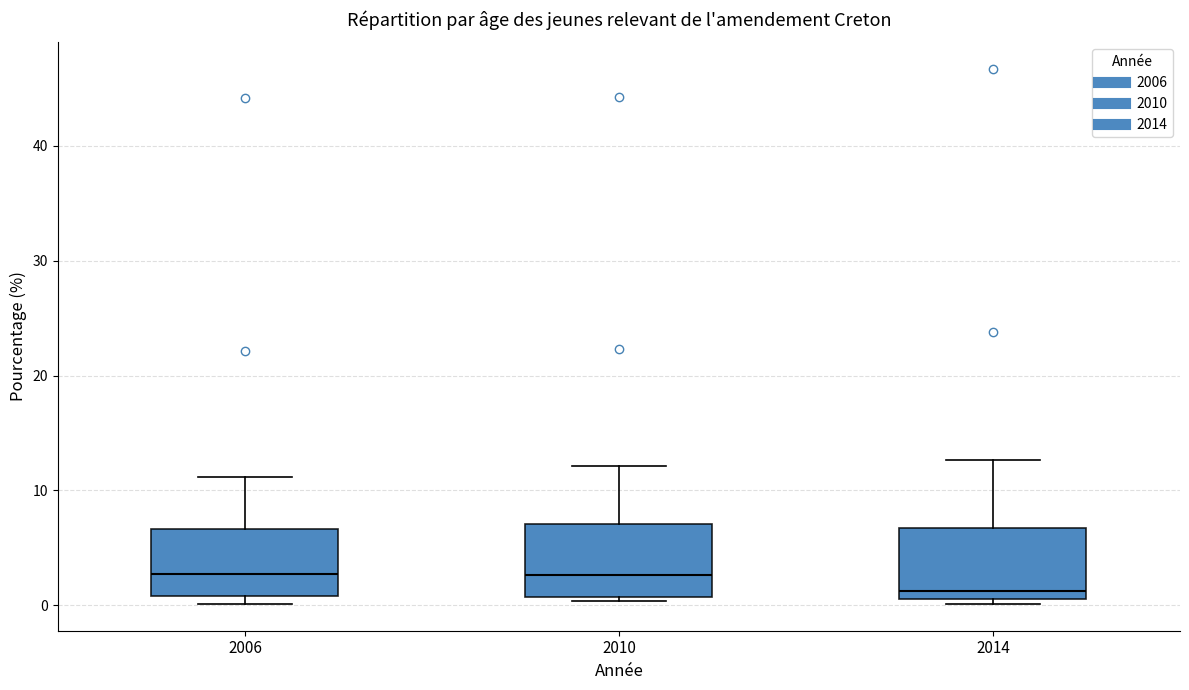

Reading left to right, transcribe this box plot: for each box, give where its median line is, the range the box spans, and where its two whiskers end, as read against the y-axis. The values are not printed on the chart, so give them approximately, as read against the axis.

2006: median 3, box 1 to 7, whiskers 0 to 11
2010: median 3, box 1 to 7, whiskers 0 to 12
2014: median 1 (just above the box's lower edge), box 1 to 7, whiskers 0 to 13